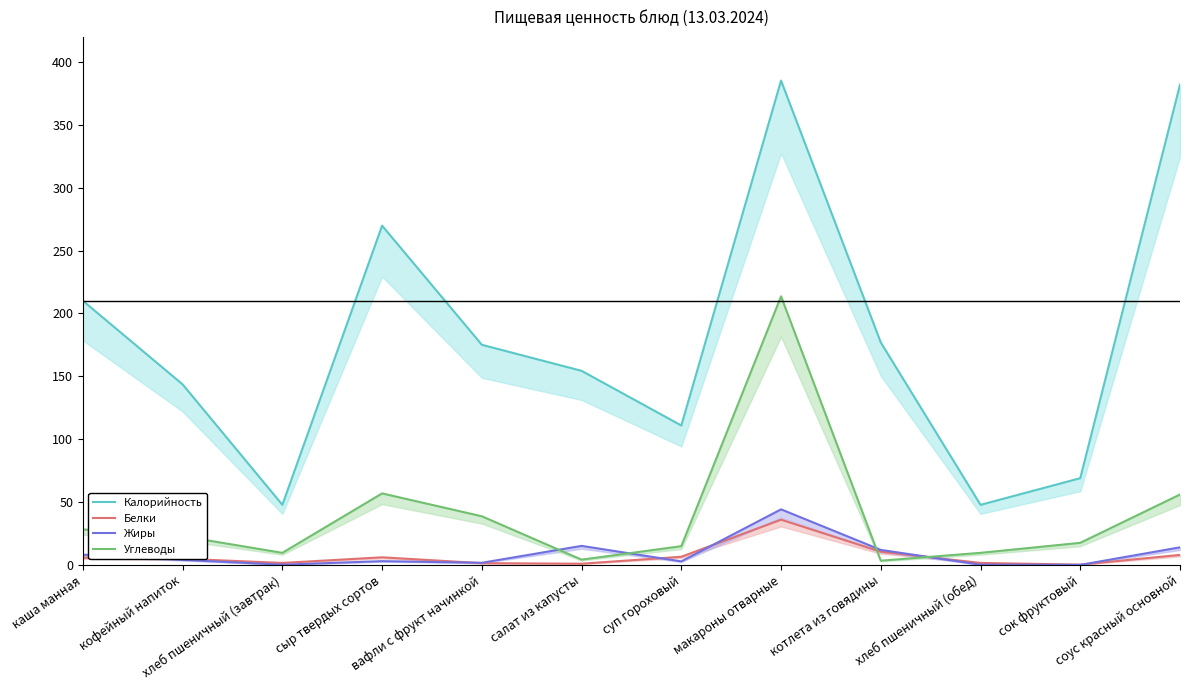

How many series are shown in this chart?

4